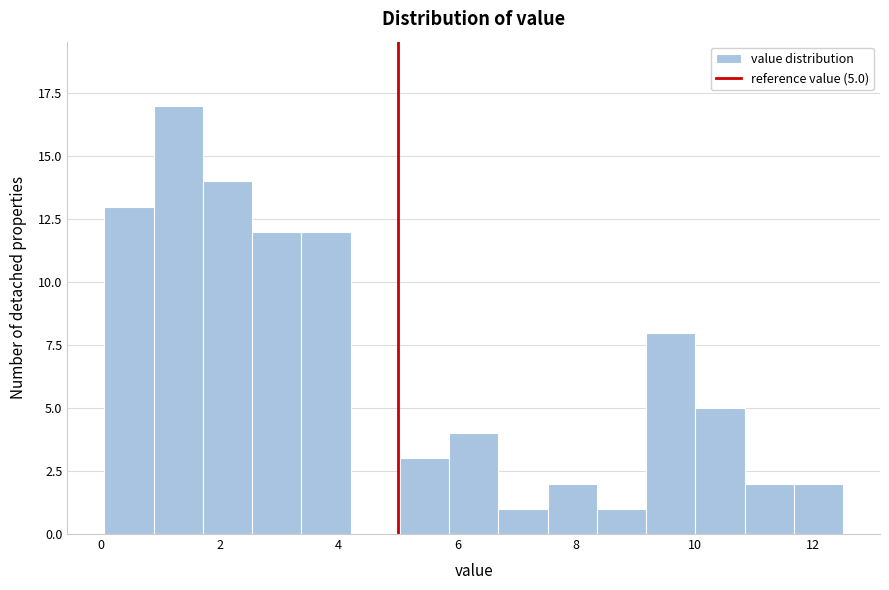

Over which range of the x-axis is the bar tallest?

0.8 to 1.8